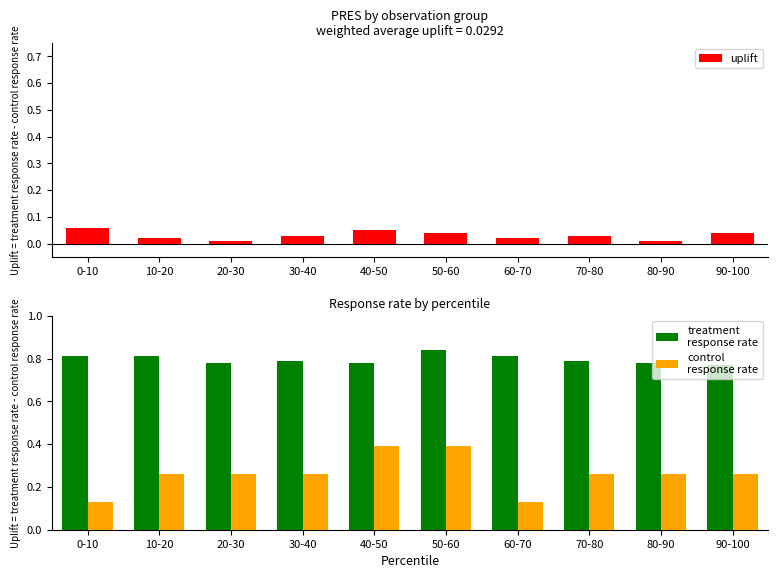

Does the chart contain stacked bars?

No